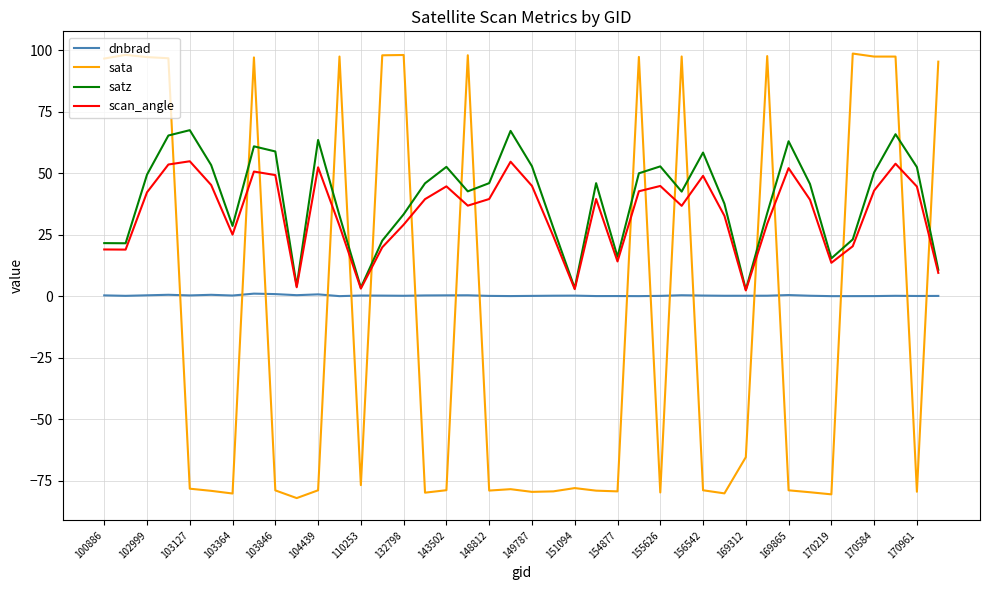

After their last crossing, which series has the higher values: dnbrad or sata?

sata